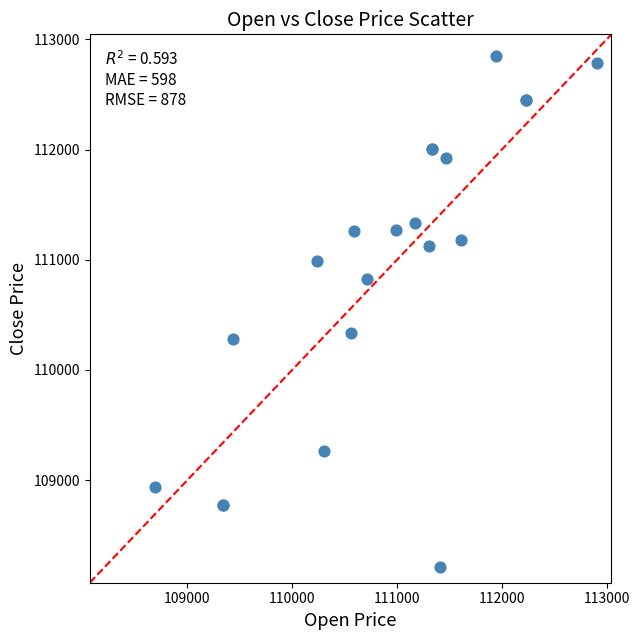

What Y value in the scatter plot is closest to 110527?

110332